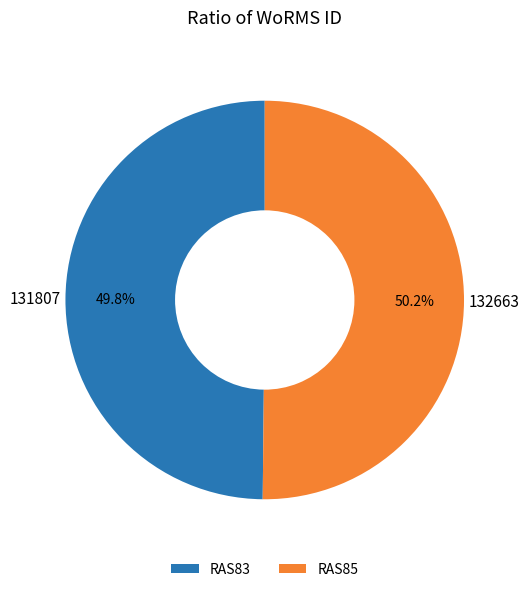

Combined, what portion of the pie is RAS83 and RAS85?

100.0%